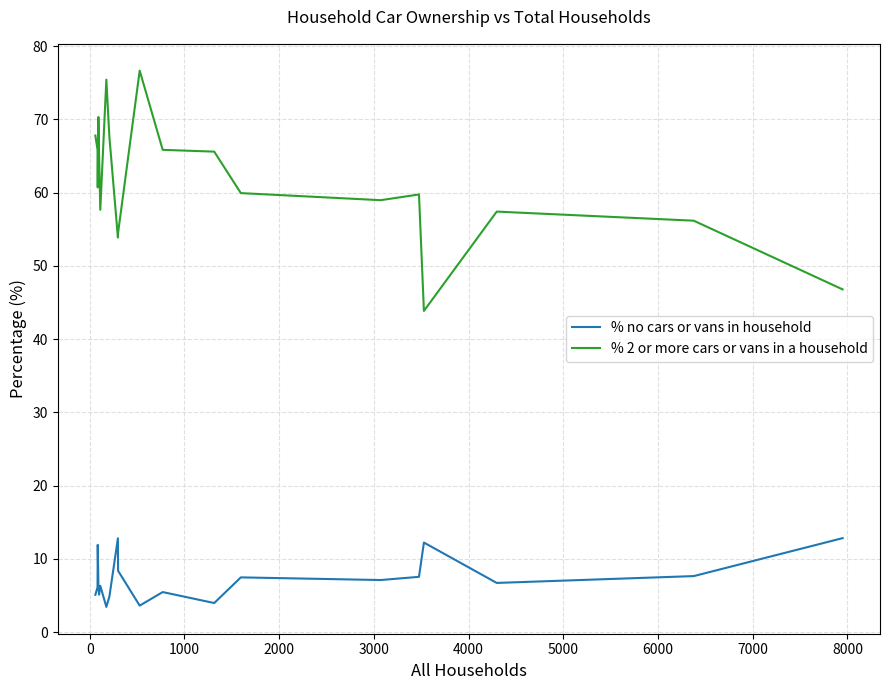

Which series has the largest range (max minus min)?

% 2 or more cars or vans in a household